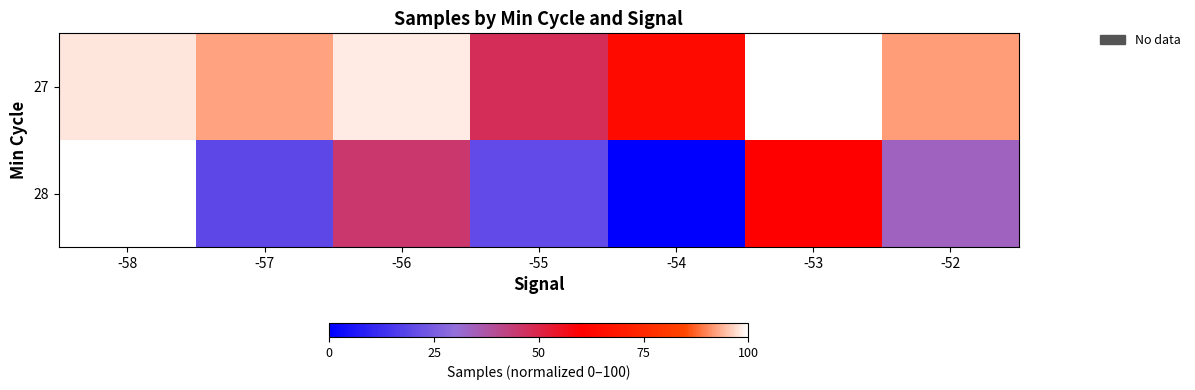

At how many categories does at least one series exceed 92?

5